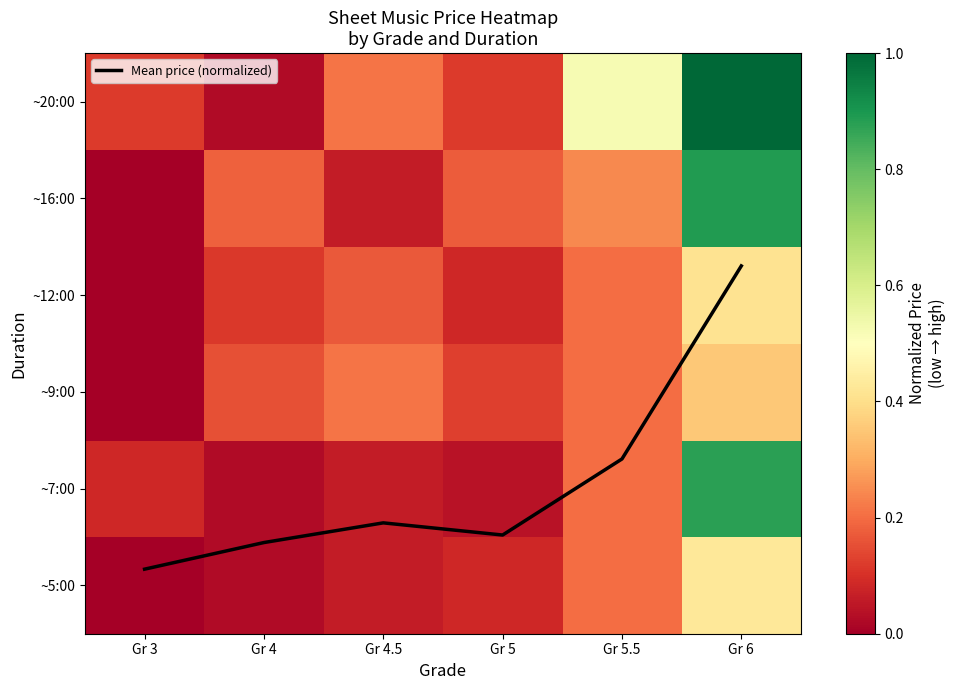

List the series in order of their peak value, highest first.

Mean price (normalized), ~20:00, ~16:00, ~7:00, ~5:00, ~12:00, ~9:00